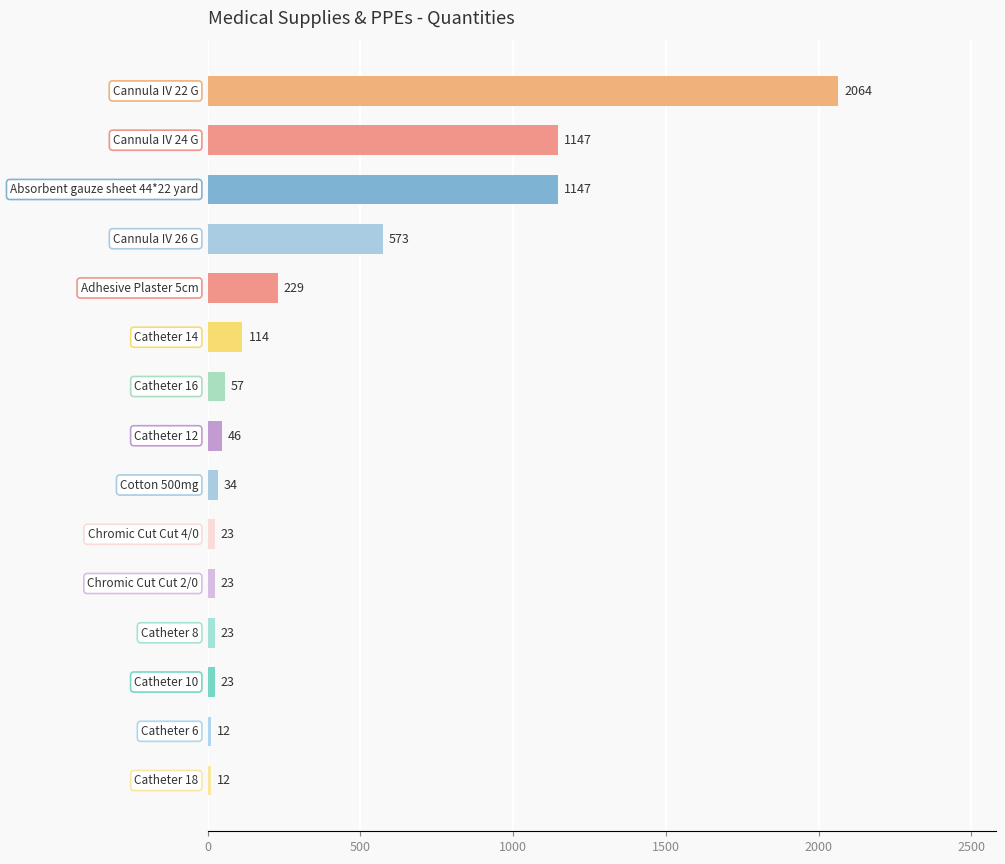

Are the bars horizontal?

Yes